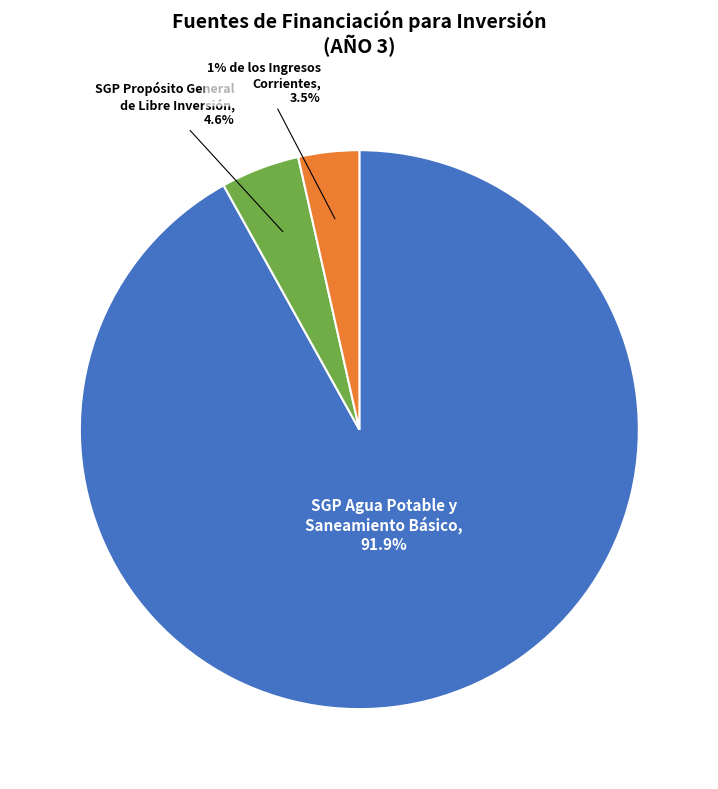

Which slice is the smallest?

1% DE LOS INGRESOS CORRIENTES